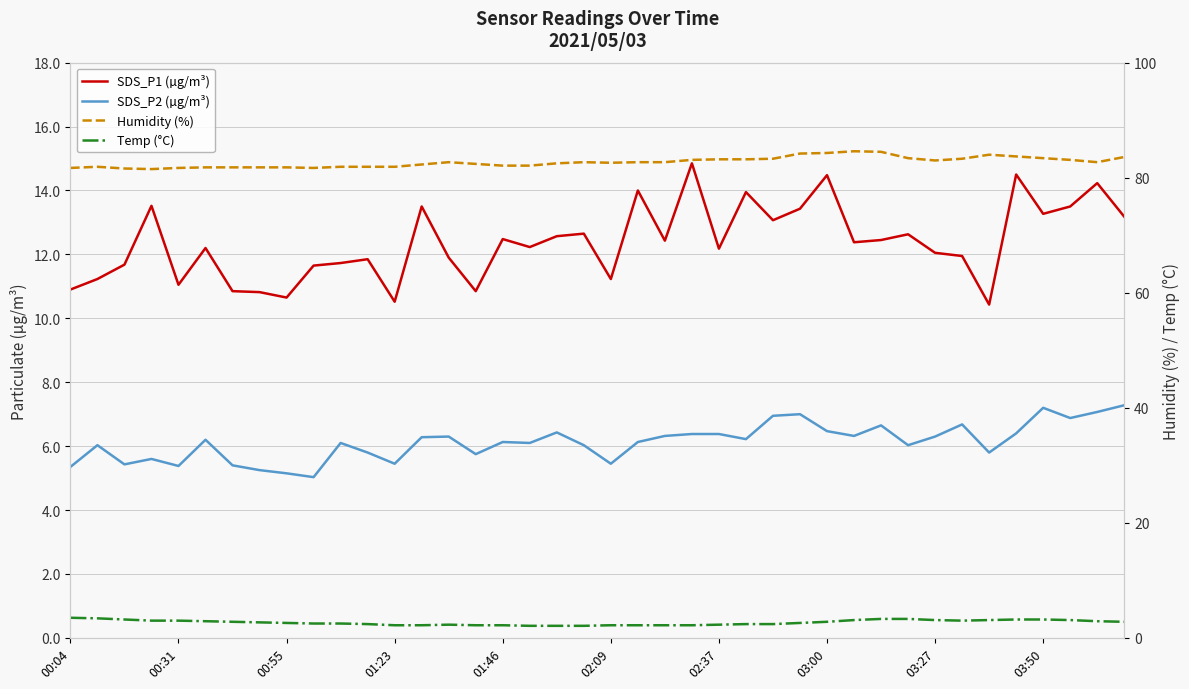

True or false: Humidity (%) and SDS_P2 (µg/m³) intersect in this chart.

False